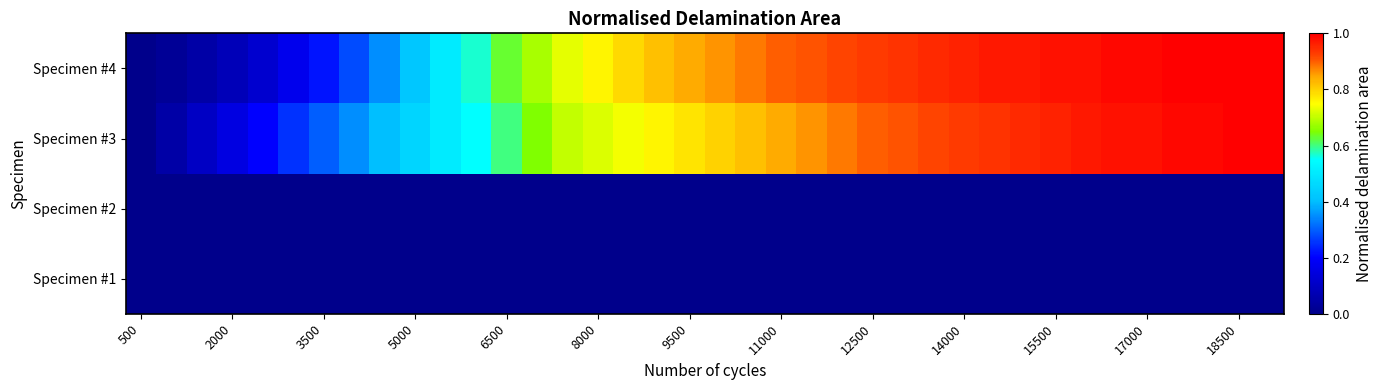

Reading right to left, list all the values displayed in this chart.

Specimen #1: 0.0	0.0	0.0	0.0	0.0	0.0	0.0	0.0	0.0	0.0	0.0	0.0	0.0	0.0	0.0	0.0	0.0	0.0	0.0	0.0	0.0	0.0	0.0	0.0	0.0	0.0	0.0	0.0	0.0	0.0	0.0	0.0	0.0	0.0	0.0	0.0	0.0	0.0
Specimen #2: 0.0	0.0	0.0	0.0	0.0	0.0	0.0	0.0	0.0	0.0	0.0	0.0	0.0	0.0	0.0	0.0	0.0	0.0	0.0	0.0	0.0	0.0	0.0	0.0	0.0	0.0	0.0	0.0	0.0	0.0	0.0	0.0	0.0	0.0	0.0	0.0	0.0	0.0
Specimen #3: 1.0	1.0	1.0	1.0	1.0	1.0	1.0	1.0	0.9	0.9	0.9	0.9	0.9	0.9	0.9	0.9	0.8	0.8	0.8	0.8	0.8	0.7	0.7	0.7	0.7	0.6	0.6	0.5	0.5	0.4	0.3	0.3	0.2	0.2	0.1	0.1	0.1	0.0
Specimen #4: 1.0	1.0	1.0	1.0	1.0	1.0	1.0	1.0	1.0	1.0	1.0	0.9	0.9	0.9	0.9	0.9	0.9	0.9	0.9	0.8	0.8	0.8	0.8	0.7	0.7	0.6	0.6	0.5	0.4	0.3	0.3	0.2	0.2	0.1	0.1	0.1	0.0	0.0